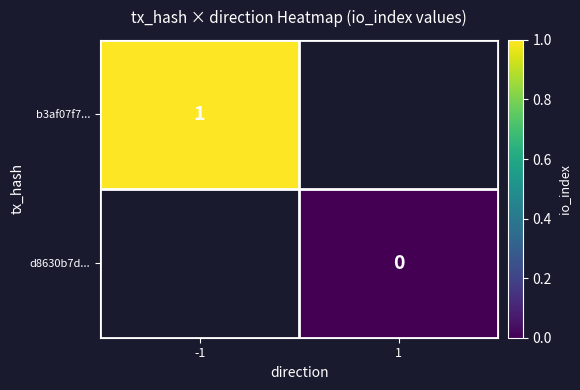

Is the value of b3af07f7... at -1 greater than the value of d8630b7d... at 1?

Yes